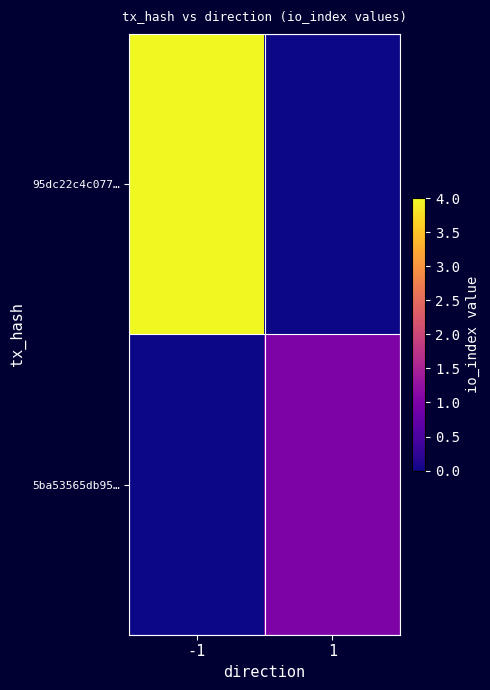

Which has a higher value, 1 or -1?

-1